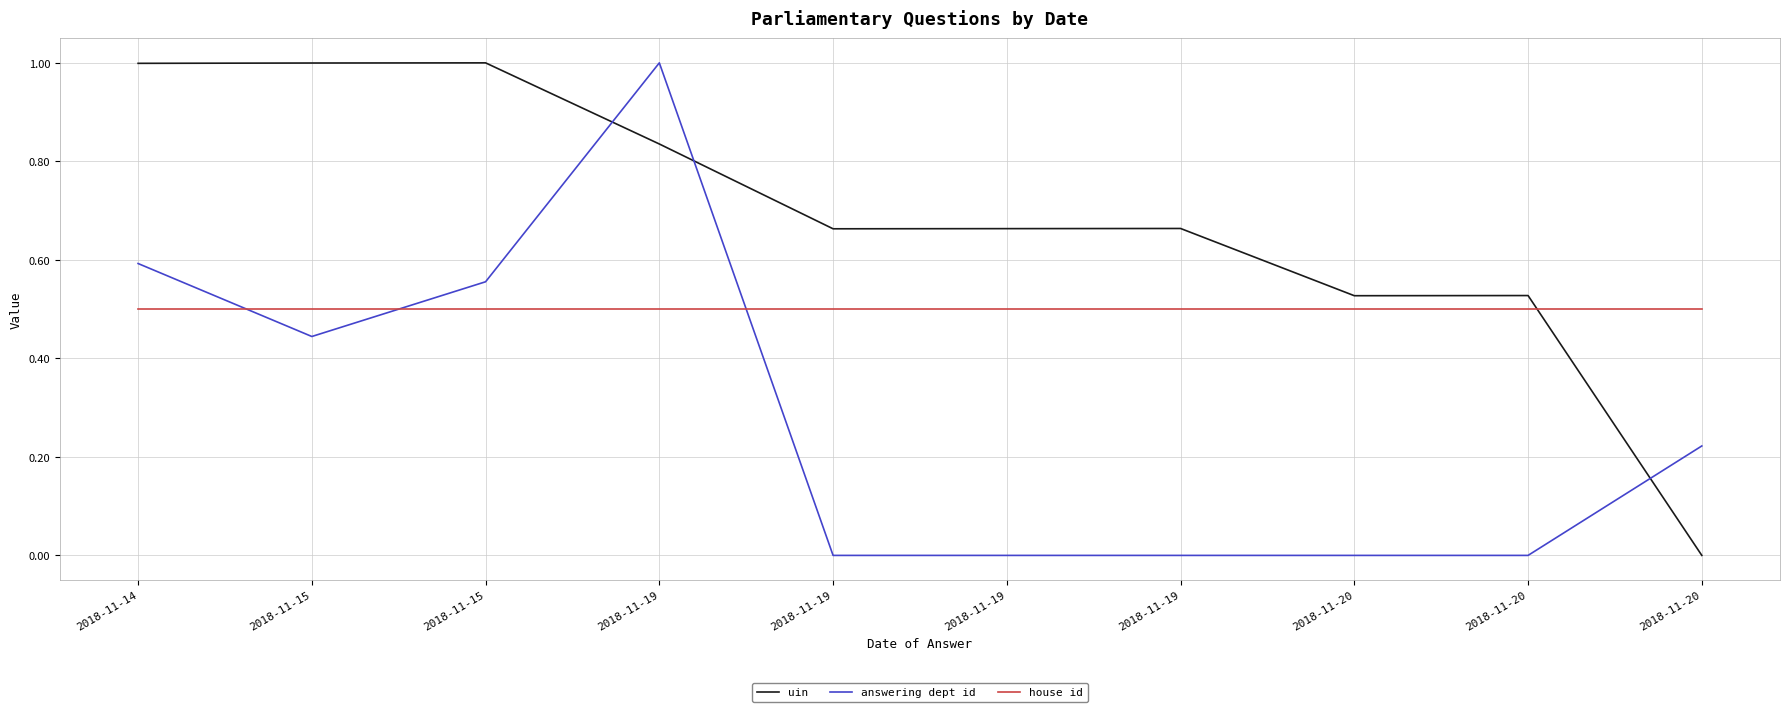

What is the sum of the house id values at 2018-11-19 and 2018-11-19?

1.0